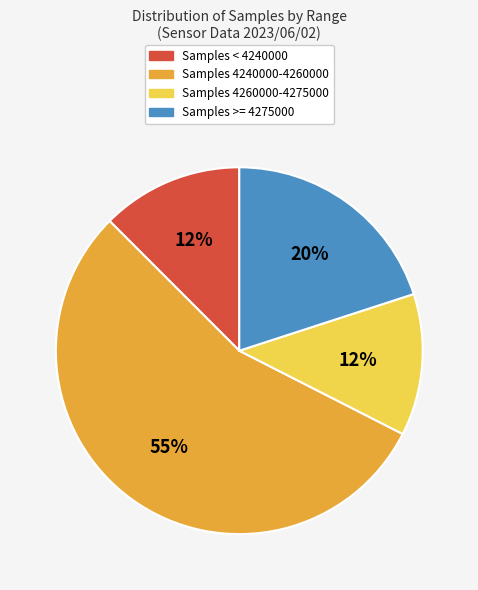

Which slice is the largest?

Samples 4240000-4260000